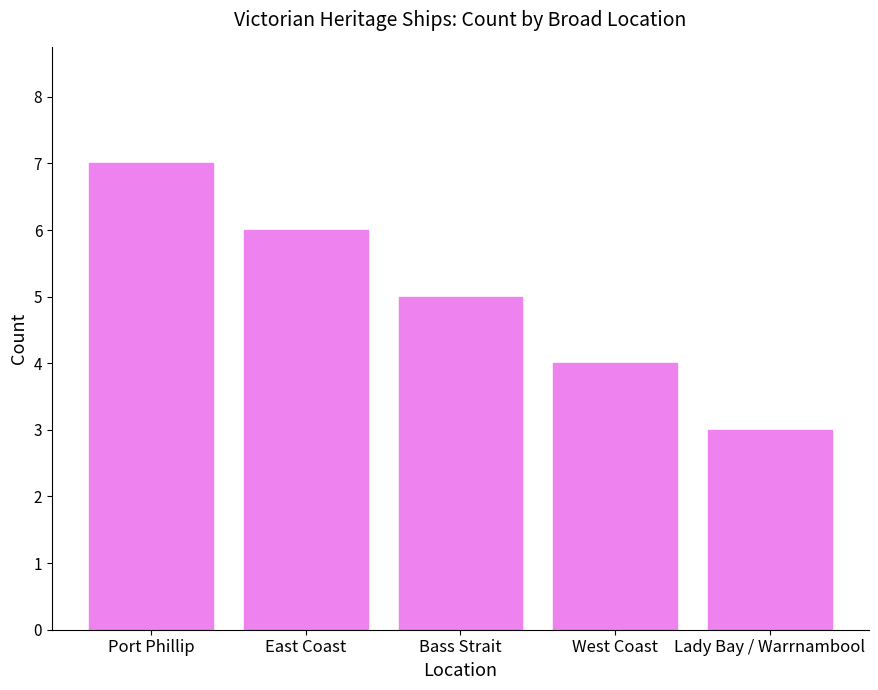

What is the smallest value displayed?

3